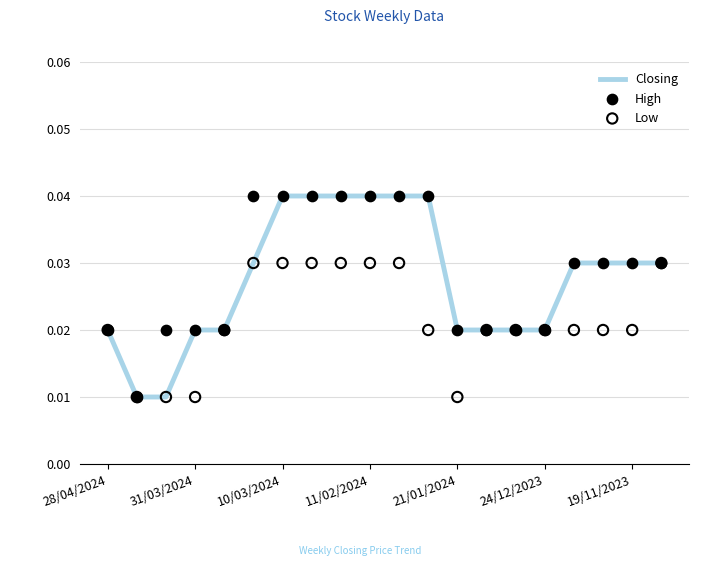

Which series contains the highest Y value?

Closing